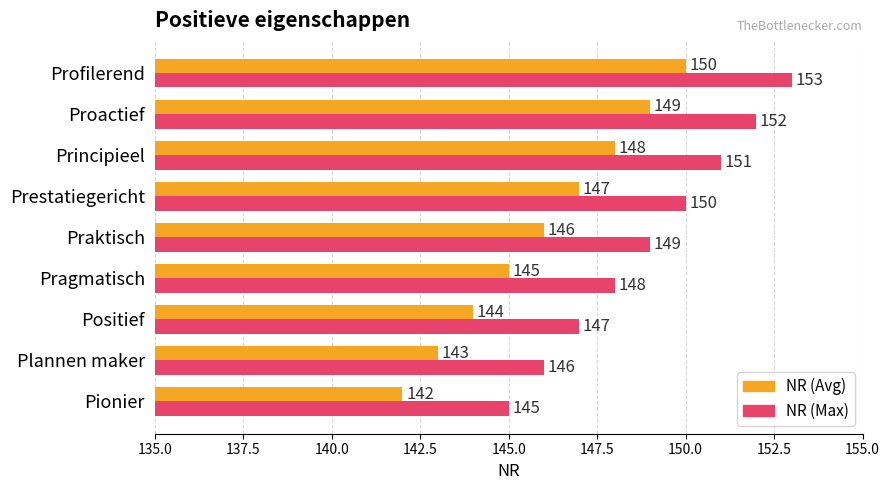

What is the spread (max minus min) of values at Positief?

3